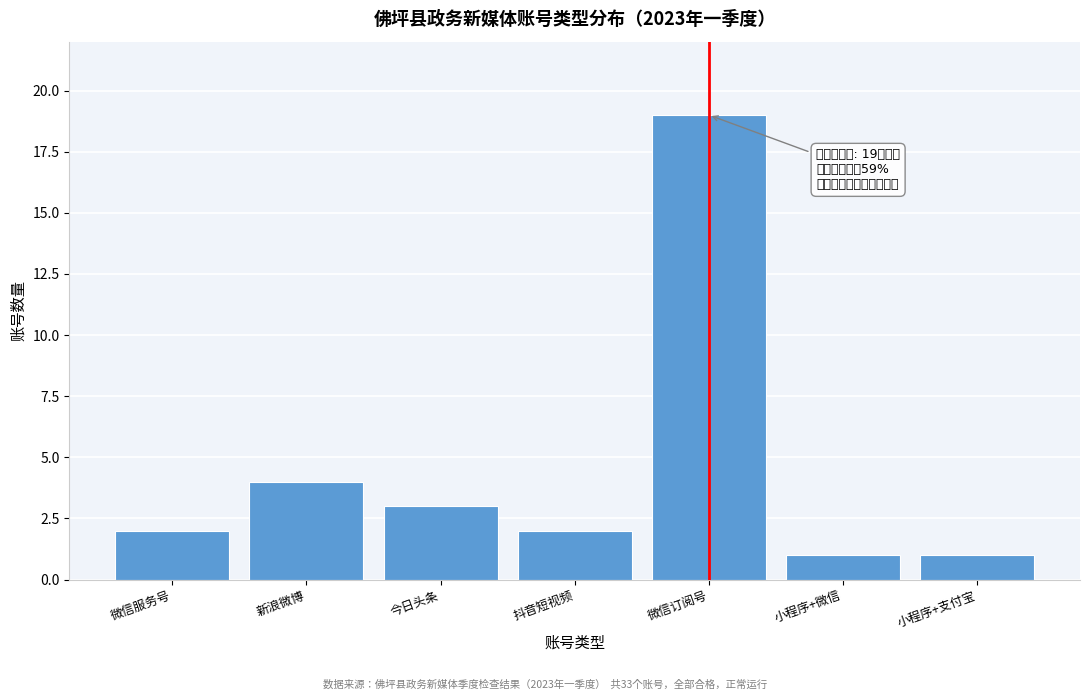

Reading left to right, extract all data points from this chart.

微信服务号=2	新浪微博=4	今日头条=3	抖音短视频=2	微信订阅号=19	小程序+微信=1	小程序+支付宝=1